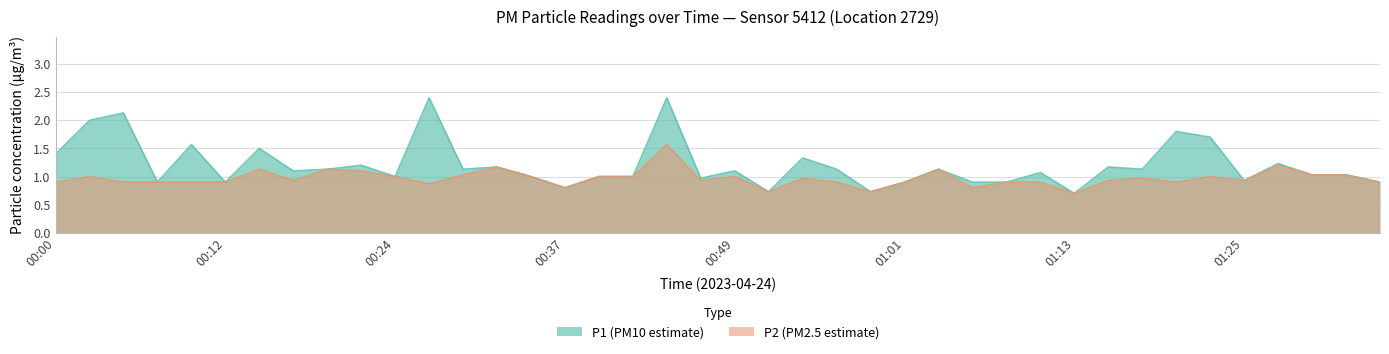

What is the label of the 20th point from the right?

00:49